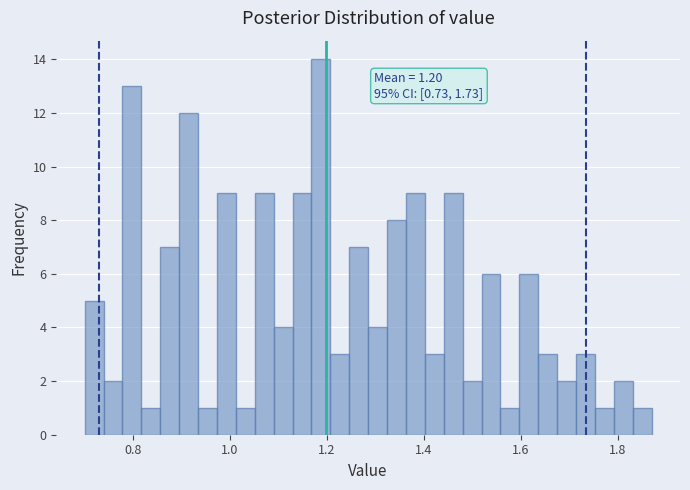

Read against the x-axis, roughly where is the centre of the tallest bar?

1.18